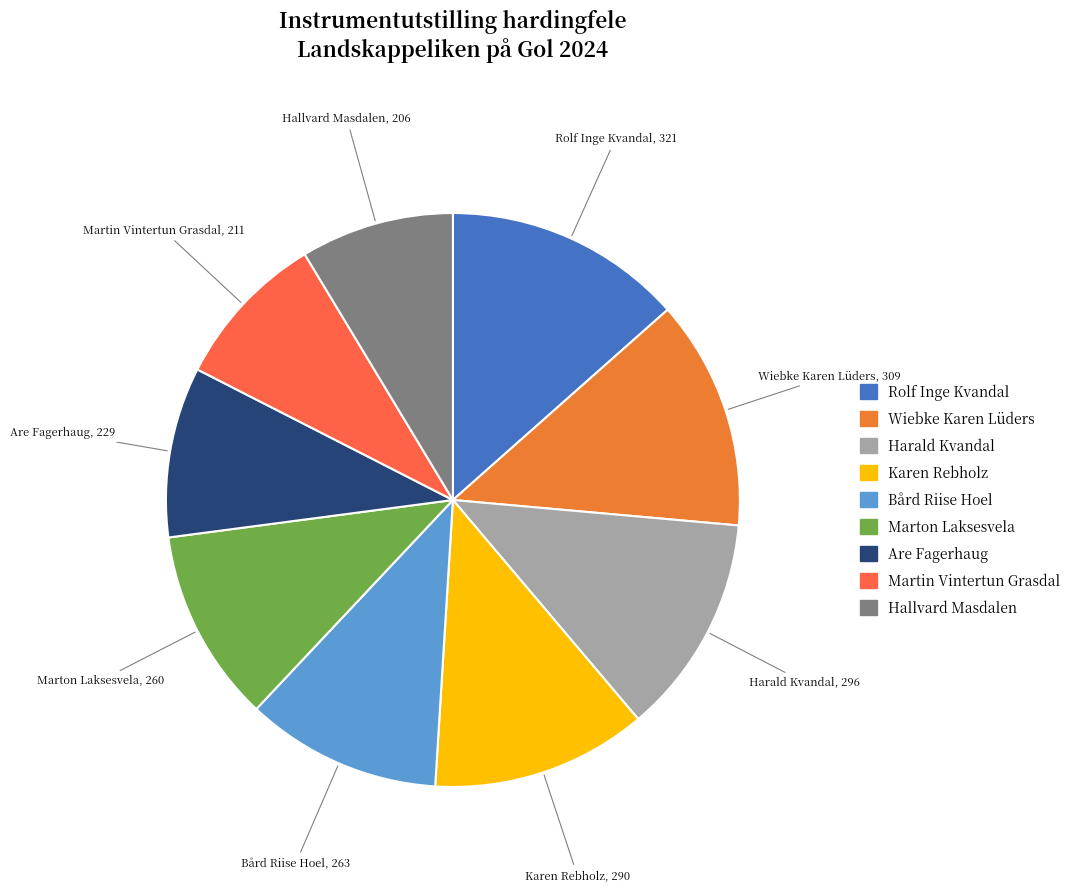

True or false: Hallvard Masdalen accounts for 22% of the total.

False